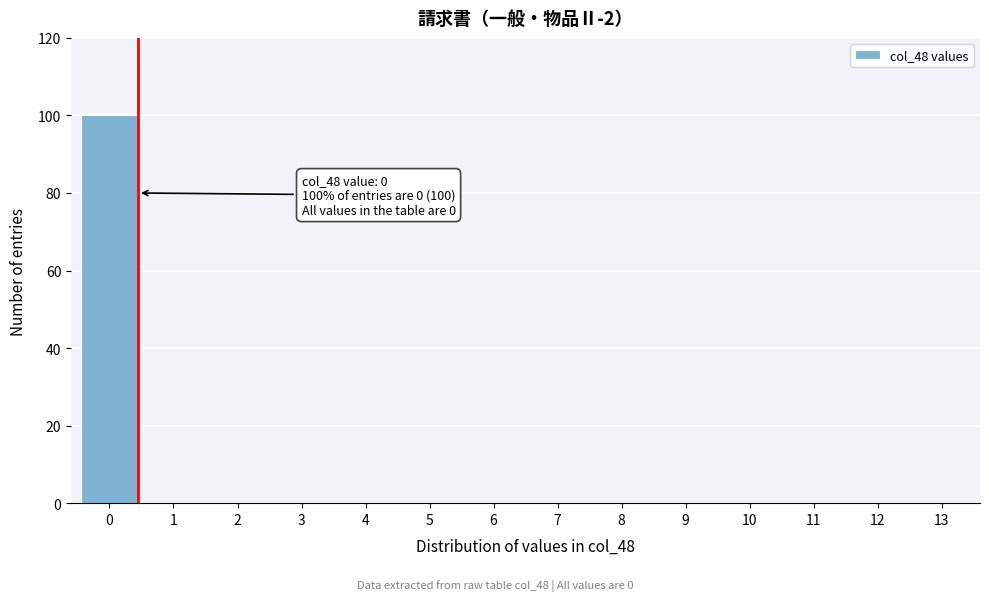

Reading right to left, transcribe all the data shown in this chart.

13=0	12=0	11=0	10=0	9=0	8=0	7=0	6=0	5=0	4=0	3=0	2=0	1=0	0=100